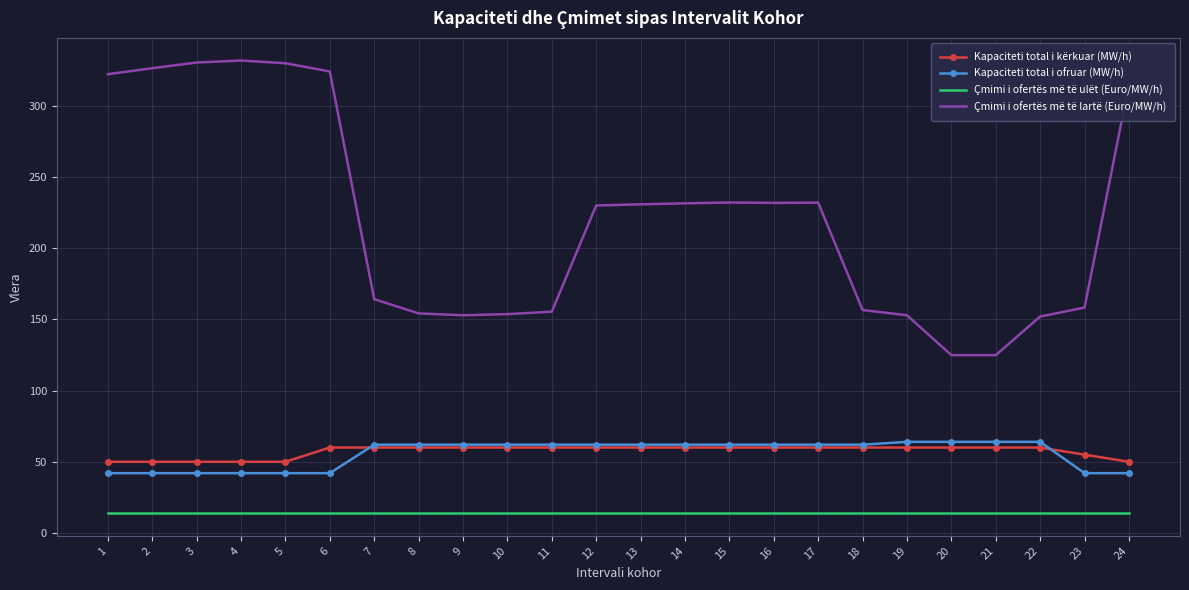

Is it true that Kapaciteti total i ofruar (MW/h) equals 64.0 at 20?

True